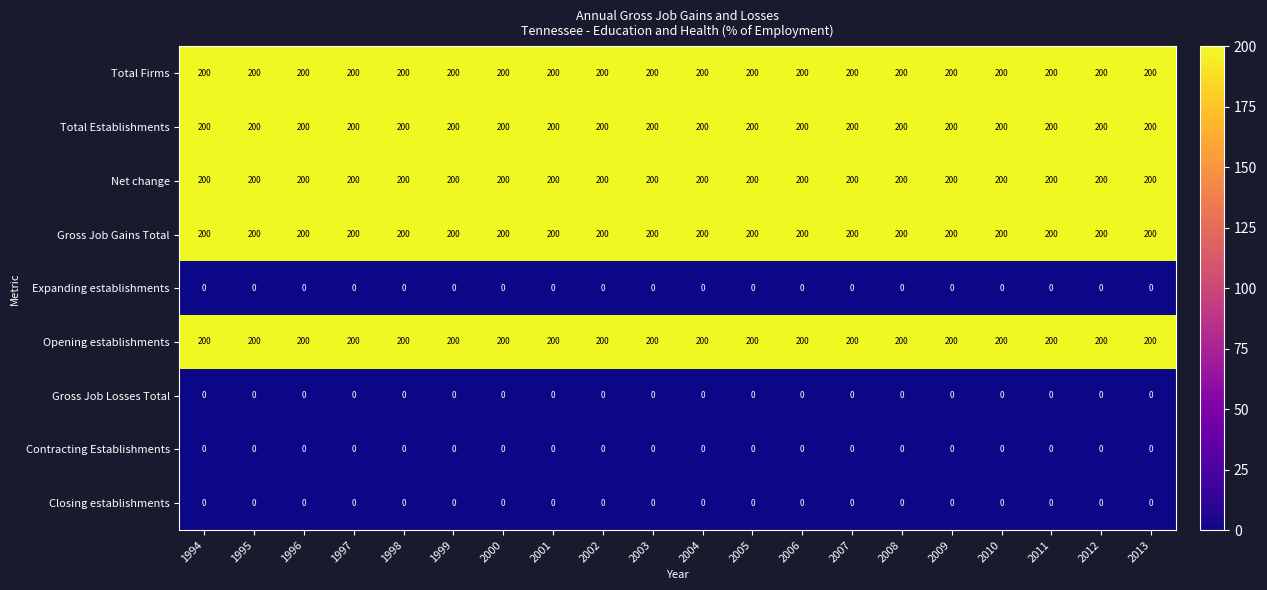

The Expanding establishments series shows 0 at 2012. True or false?

True